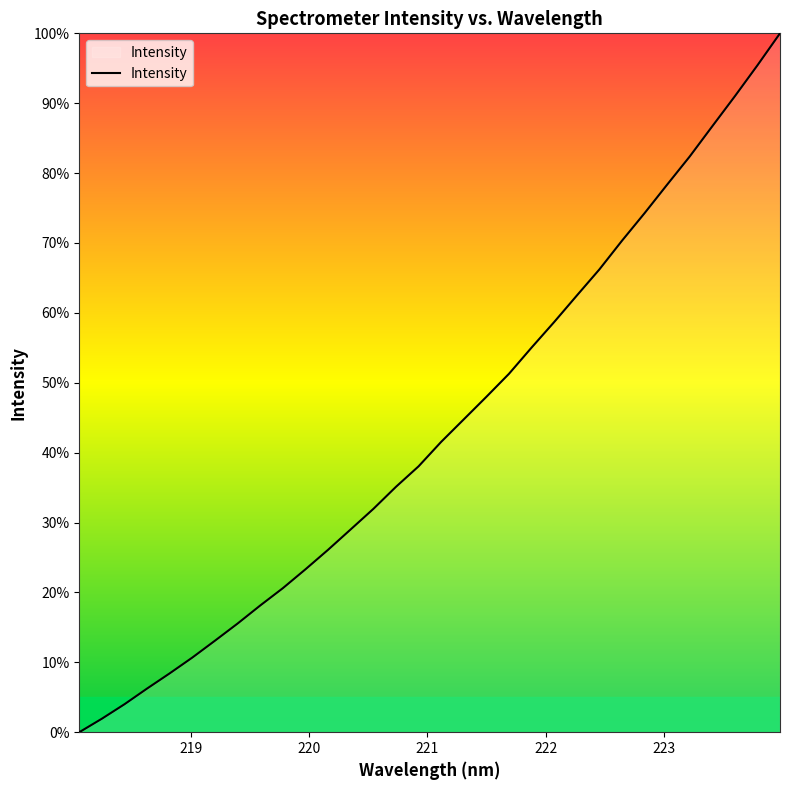

How many lines are shown in the chart?

1